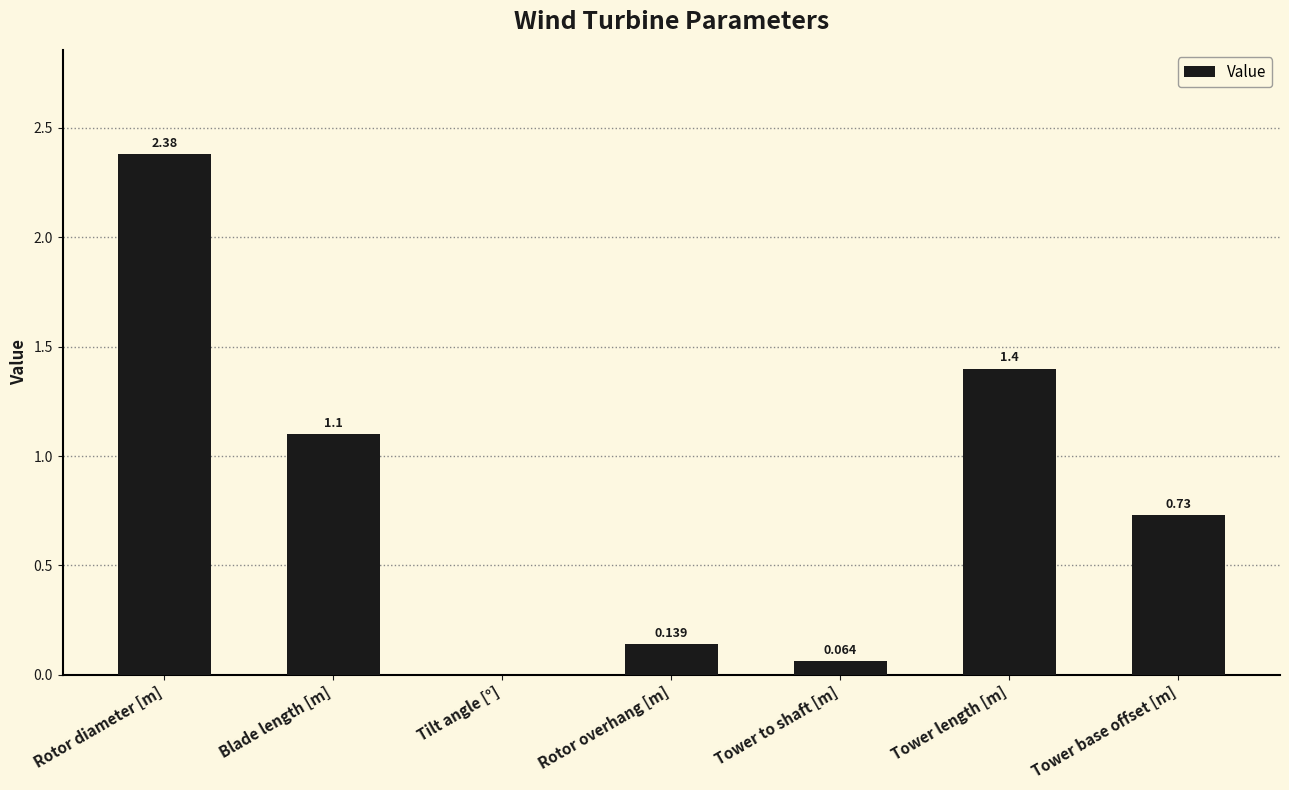

Which has a higher value, Rotor diameter [m] or Tower base offset [m]?

Rotor diameter [m]